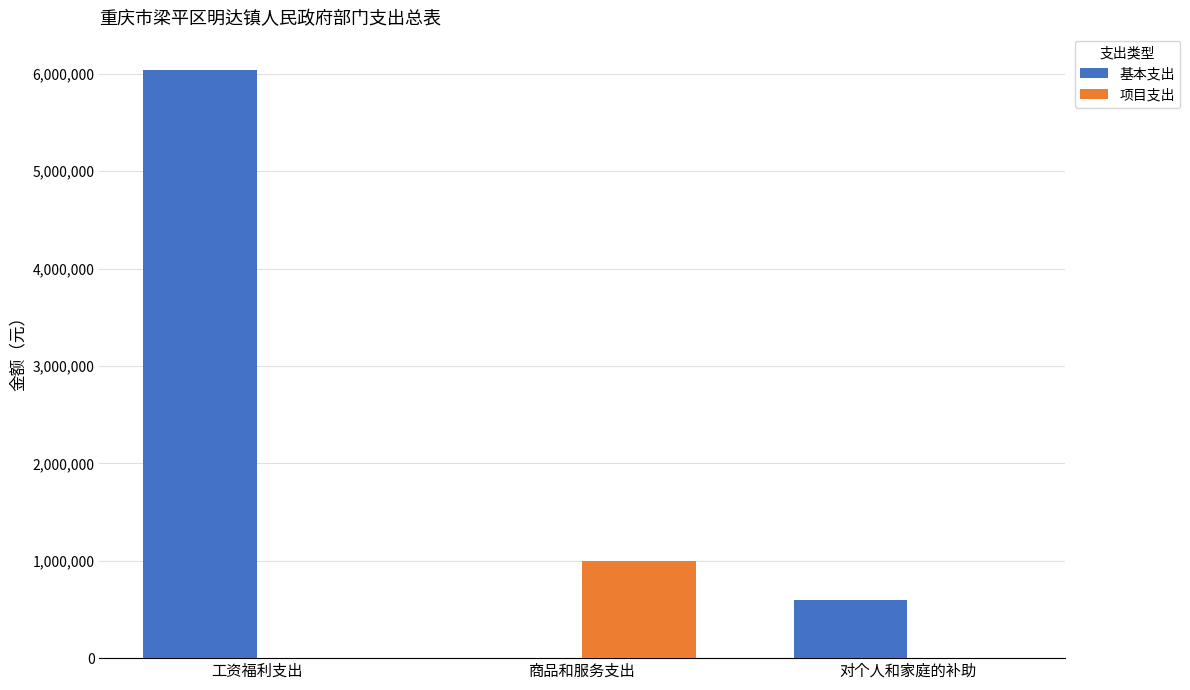

Read the 基本支出 value at 对个人和家庭的补助.

600840.0